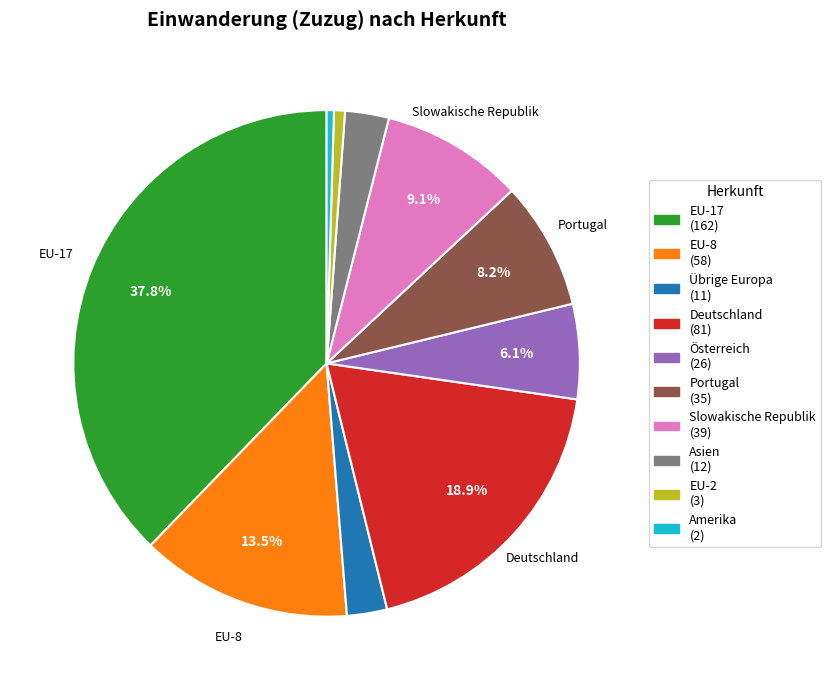

Is there any slice that represents more than half of the pie?

No